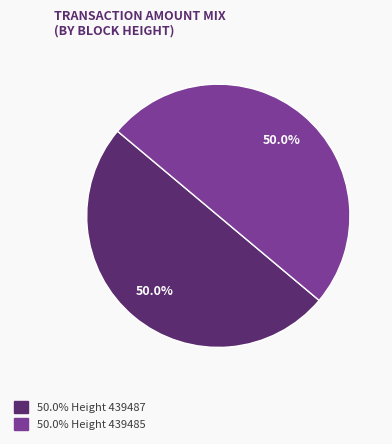

What is the ratio of the value at 50.0% Height 439485 to the value at 50.0% Height 439487?

1.0